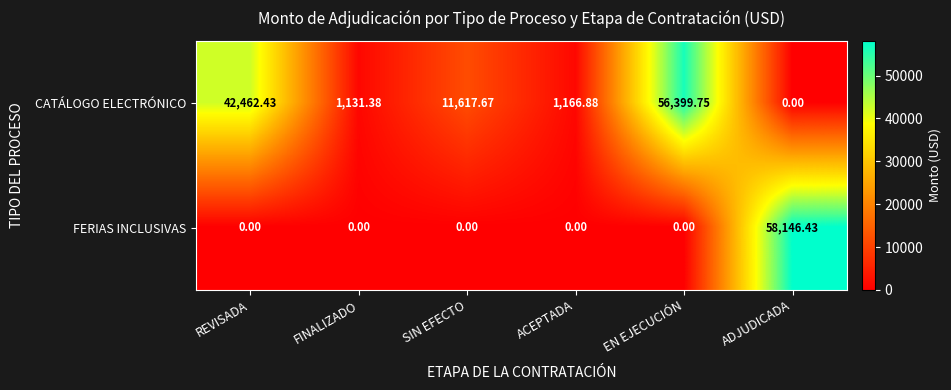

Rank the series at REVISADA from lowest to highest value.

FERIAS INCLUSIVAS, CATÁLOGO ELECTRÓNICO